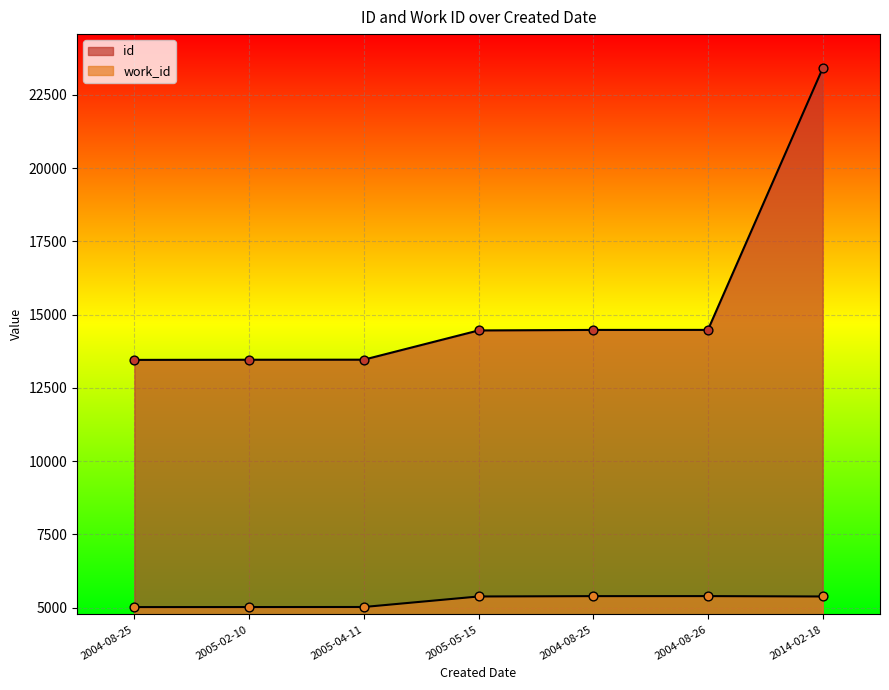

Is the value of work_id at 2004-08-26 greater than the value of id at 2004-08-25?

No